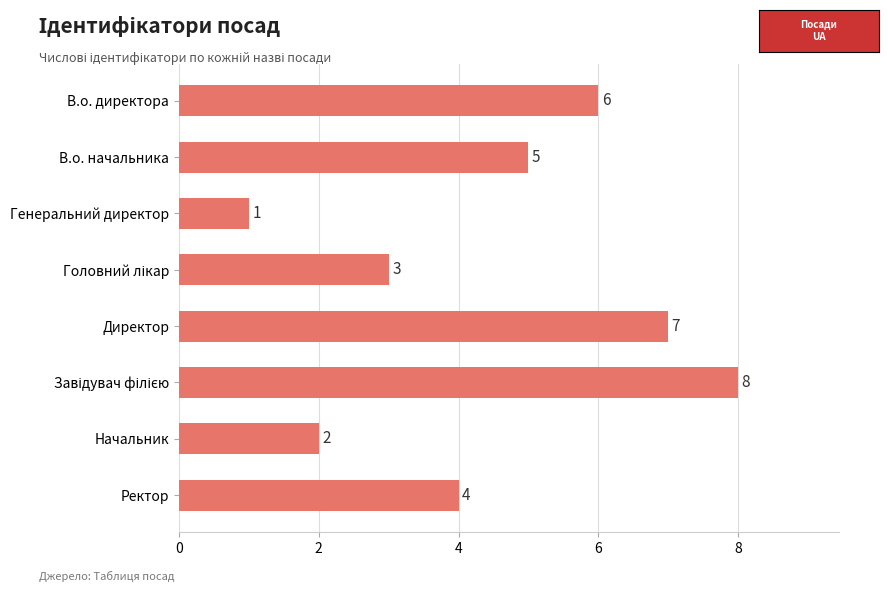

Where is the data nearest to the value 4?

Ректор